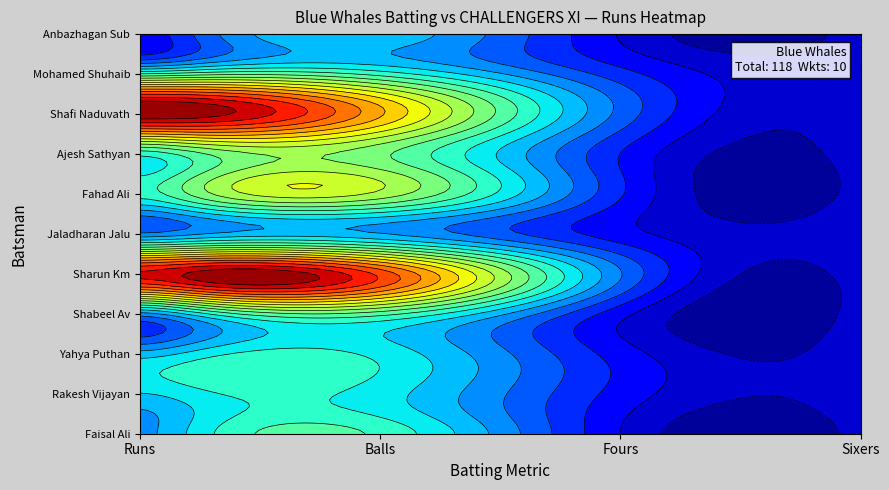

Is it true that Ajesh Sathyan equals -5 at 3?

False